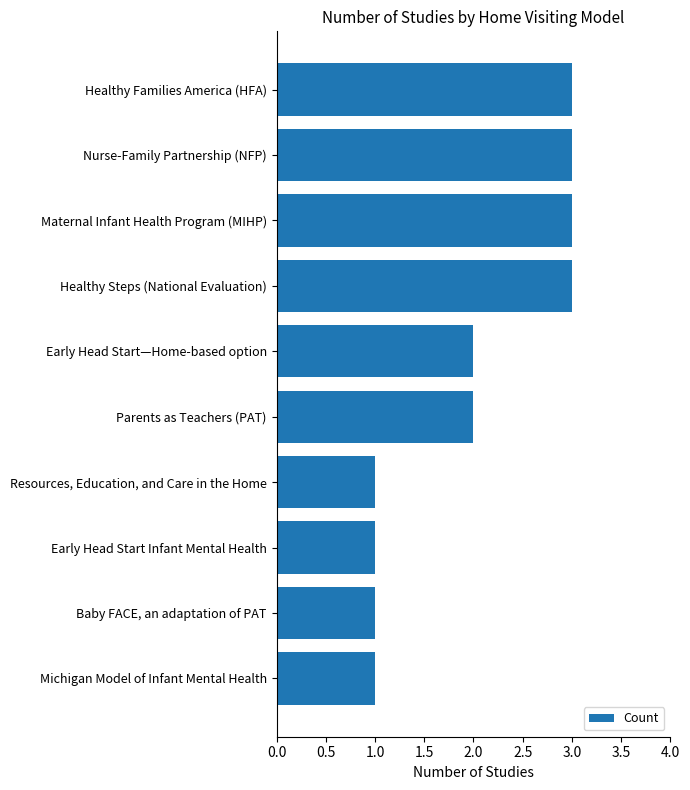

Reading top to bottom, transcribe all the data shown in this chart.

Healthy Families America (HFA)=3	Nurse-Family Partnership (NFP)=3	Maternal Infant Health Program (MIHP)=3	Healthy Steps (National Evaluation)=3	Early Head Start—Home-based option=2	Parents as Teachers (PAT)=2	Resources, Education, and Care in the Home=1	Early Head Start Infant Mental Health=1	Baby FACE, an adaptation of PAT=1	Michigan Model of Infant Mental Health=1